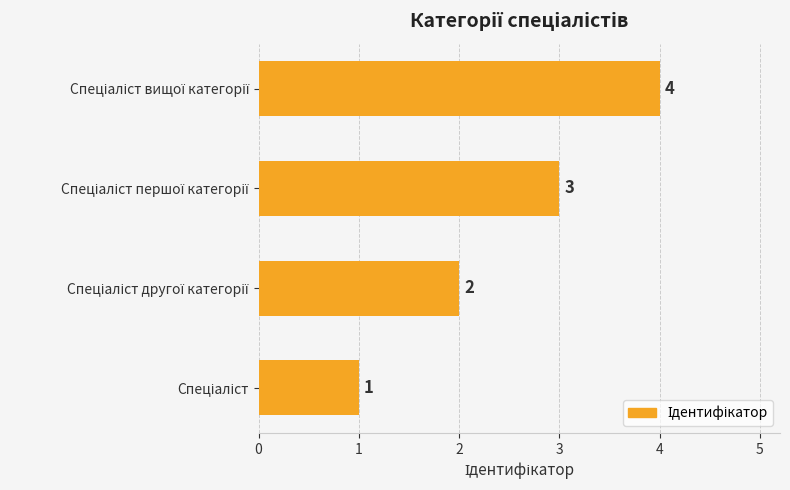

How many values are between 2 and 4?

3